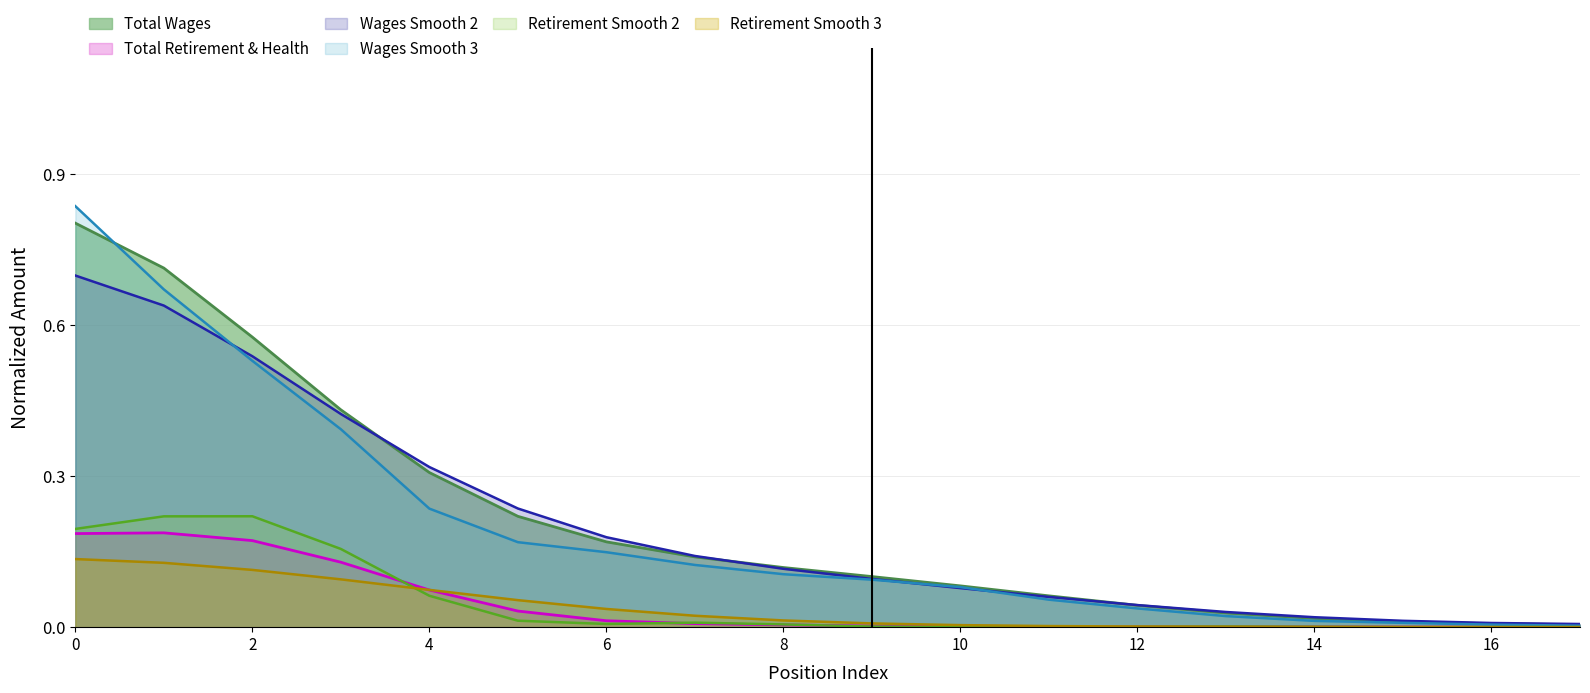

How many data points does each series have?

18